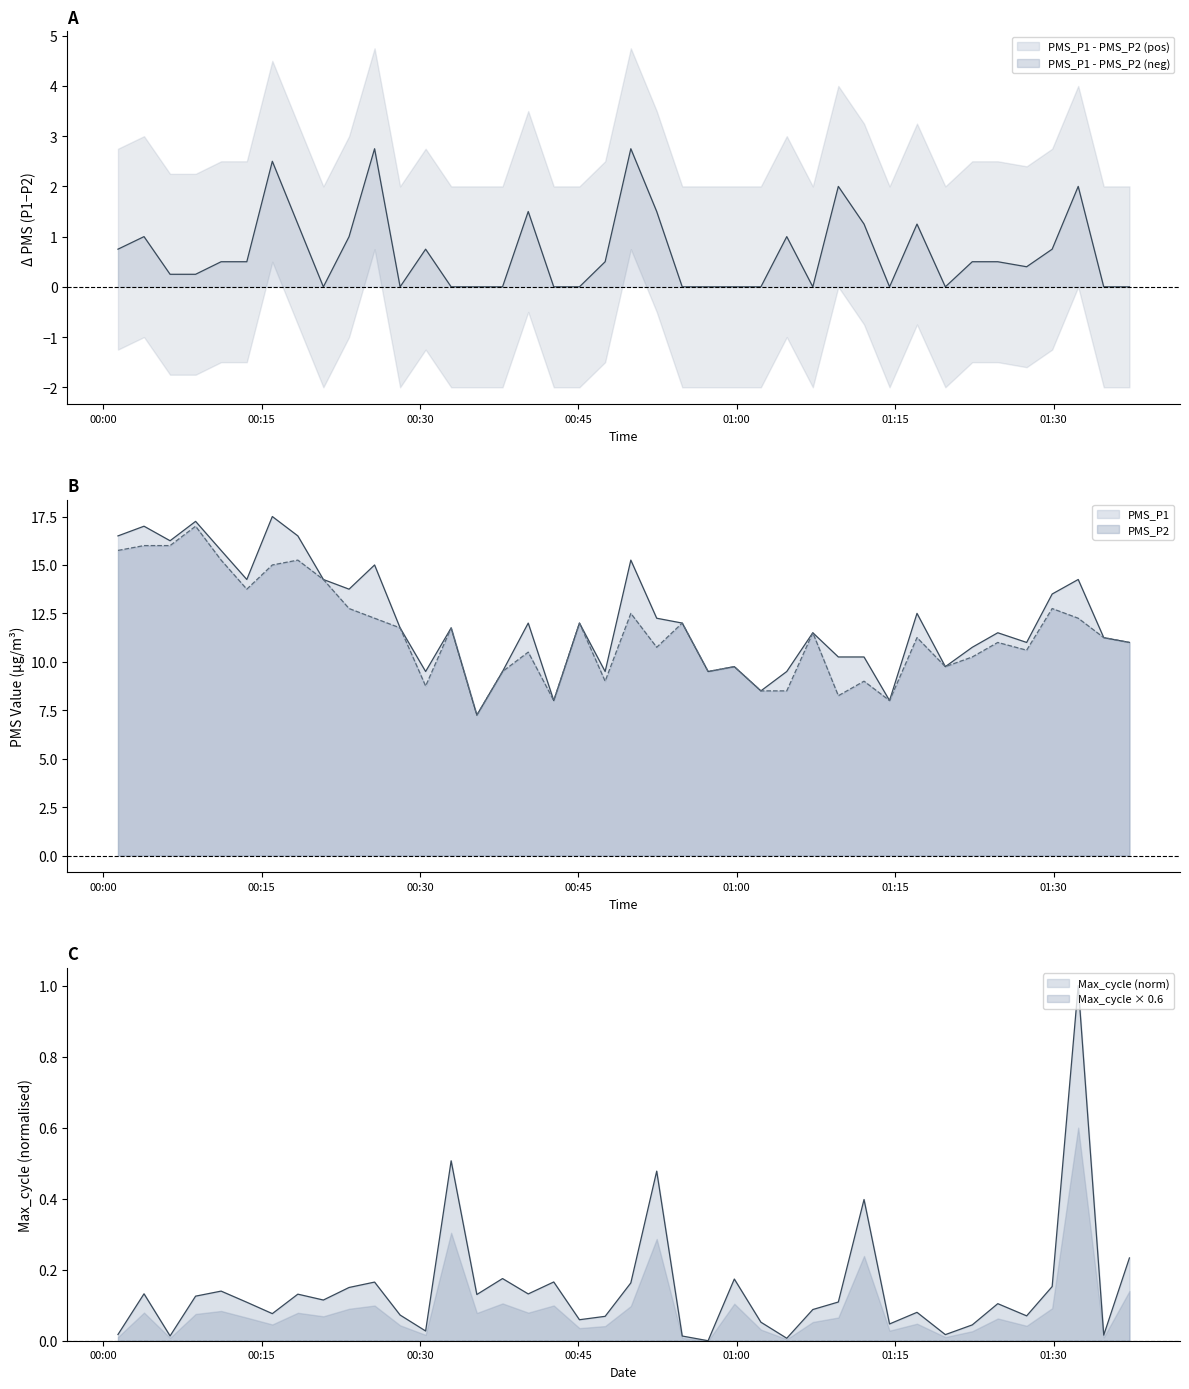

Between 2023/06/11 00:11:10 and 2023/06/11 00:49:58, which series saw the biggest shift?

PMS_P2